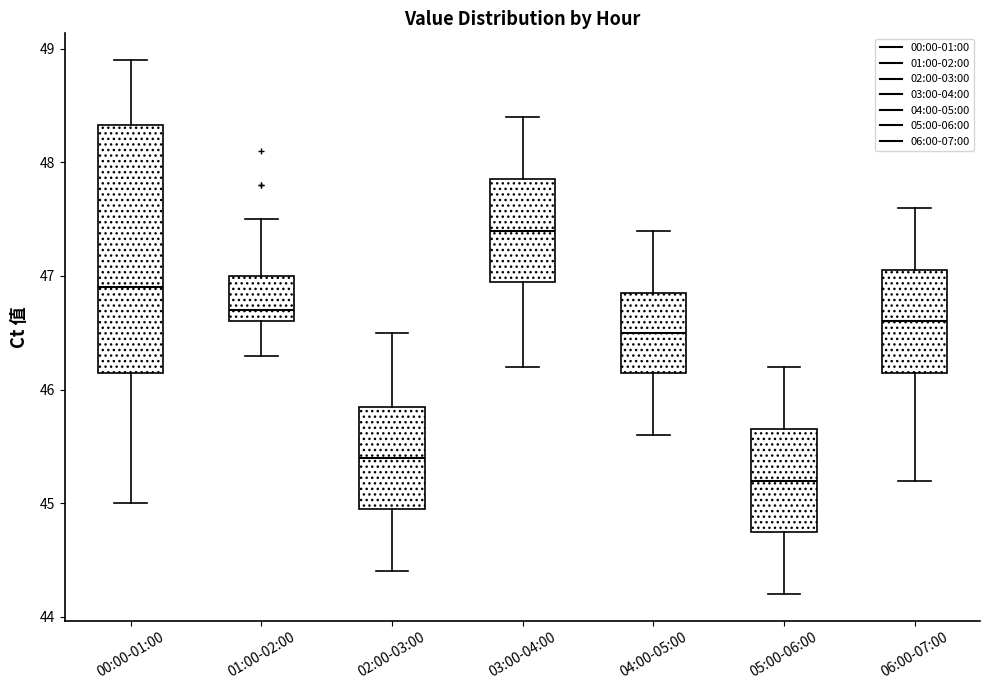

Reading left to right, transcribe this box plot: for each box, give where its median line is, the range the box spans, and where its two whiskers end, as read against the y-axis. The values are not printed on the chart, so give them approximately, as read against the axis.

00:00-01:00: median 46.9, box 46.2 to 48.3, whiskers 45.0 to 48.9
01:00-02:00: median 46.7, box 46.6 to 47.0, whiskers 46.3 to 47.5
02:00-03:00: median 45.4, box 45.0 to 45.9, whiskers 44.4 to 46.5
03:00-04:00: median 47.4, box 47.0 to 47.9, whiskers 46.2 to 48.4
04:00-05:00: median 46.5, box 46.2 to 46.9, whiskers 45.6 to 47.4
05:00-06:00: median 45.2, box 44.8 to 45.7, whiskers 44.2 to 46.2
06:00-07:00: median 46.6, box 46.2 to 47.1, whiskers 45.2 to 47.6